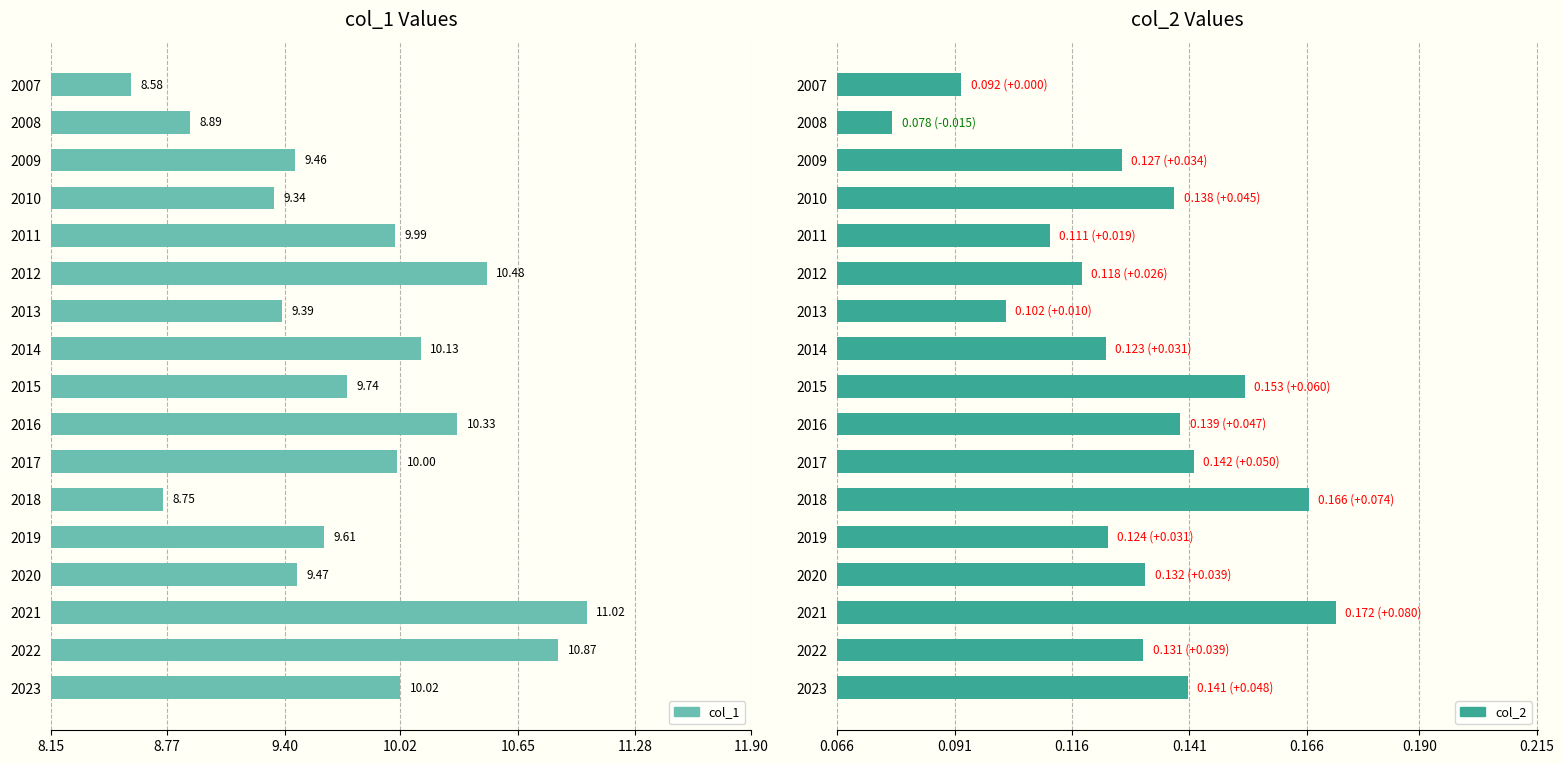

Is it true that col_1 equals 10.0 at 2017?

True